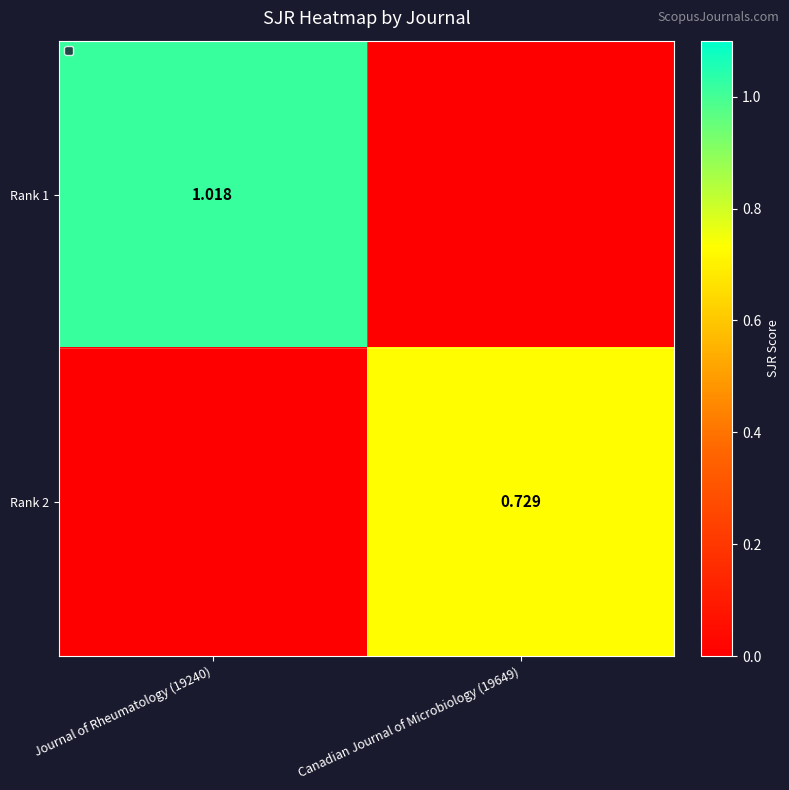

Rank the series at Journal of Rheumatology (19240) from lowest to highest value.

Rank 2, Rank 1